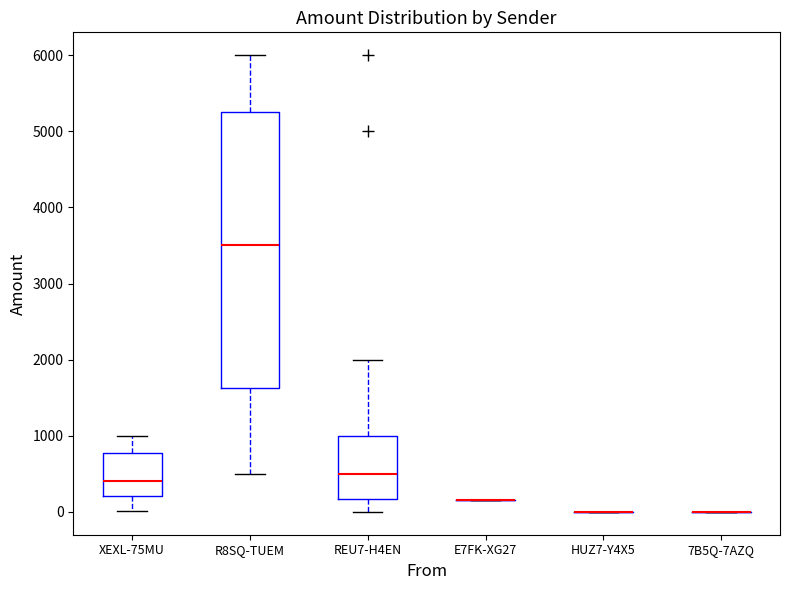

Reading left to right, transcribe this box plot: for each box, give where its median line is, the range the box spans, and where its two whiskers end, as read against the y-axis. The values are not printed on the chart, so give them approximately, as read against the axis.

XEXL-75MU: median 400, box 200 to 800, whiskers 0 to 1000
R8SQ-TUEM: median 3500, box 1600 to 5300, whiskers 500 to 6000
REU7-H4EN: median 500, box 200 to 1000, whiskers 0 to 2000
E7FK-XG27: box collapsed to a line at 200, whiskers 200 to 200
HUZ7-Y4X5: box collapsed to a line at 0, whiskers 0 to 0
7B5Q-7AZQ: box collapsed to a line at 0, whiskers 0 to 0